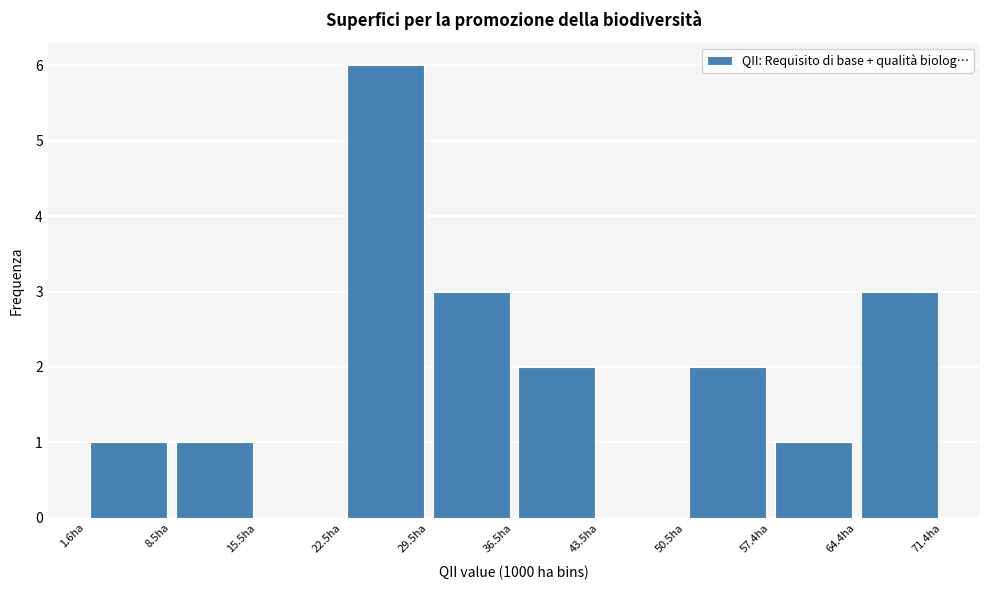

What is the height of the bar covering 57 to 64 on the x-axis? Neither the bar edges nor the heights are printed on the chart, so give them approximately, as read against the axes.

1